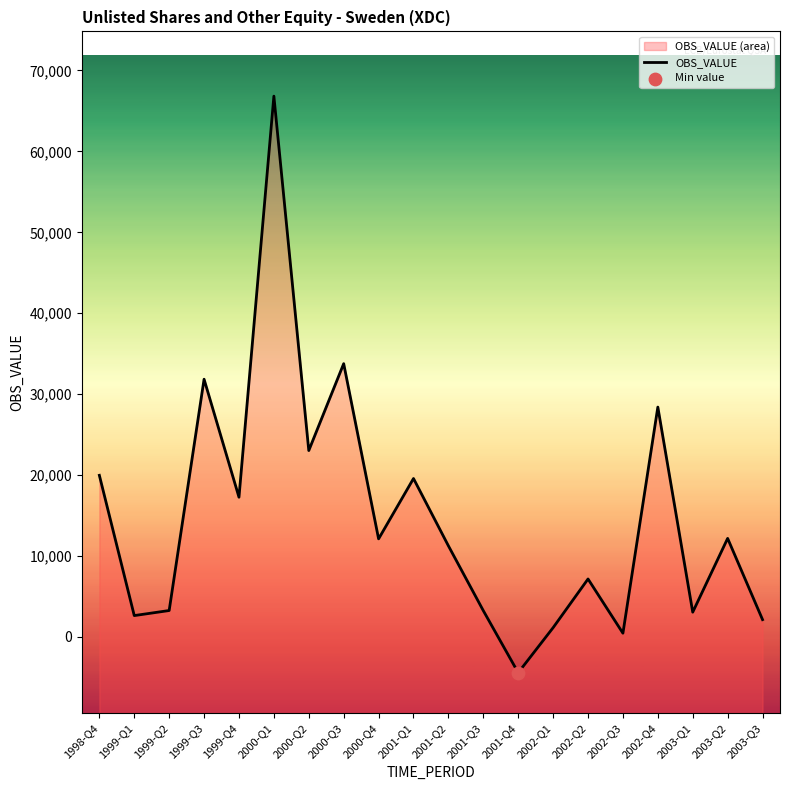

What is the change in value from 2001-Q4 to 2003-Q2?

+16594